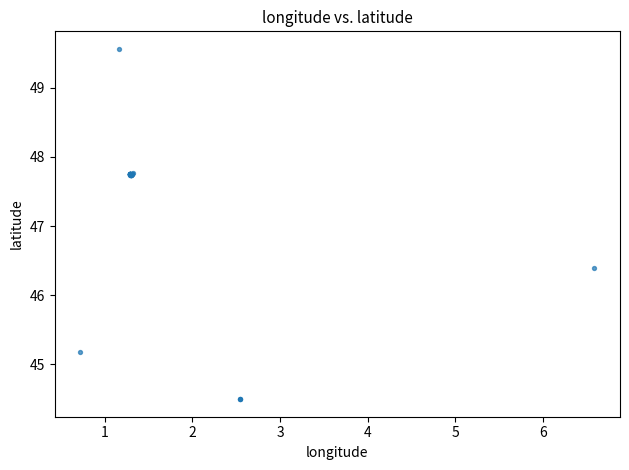

What Y value in the scatter plot is closest to 47?

46.4